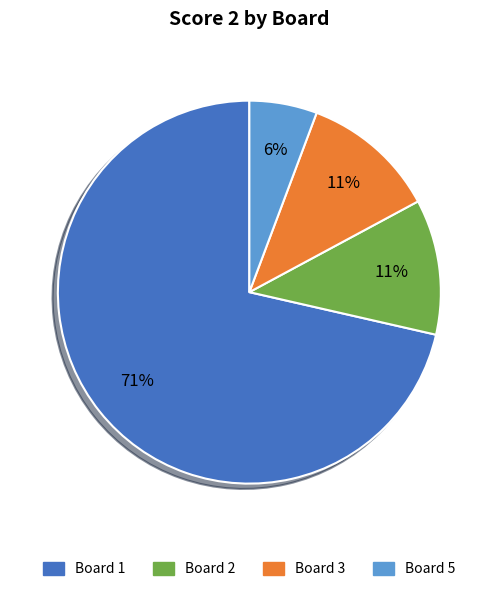

Is there a majority slice in this chart?

Yes